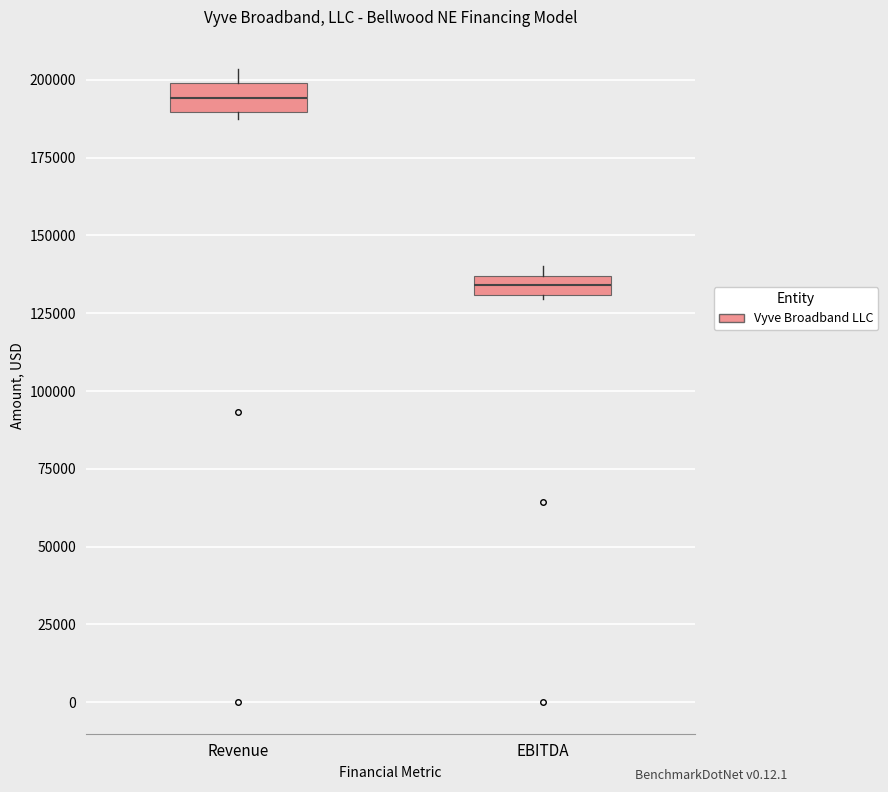

Which box's median line is the highest?

Revenue